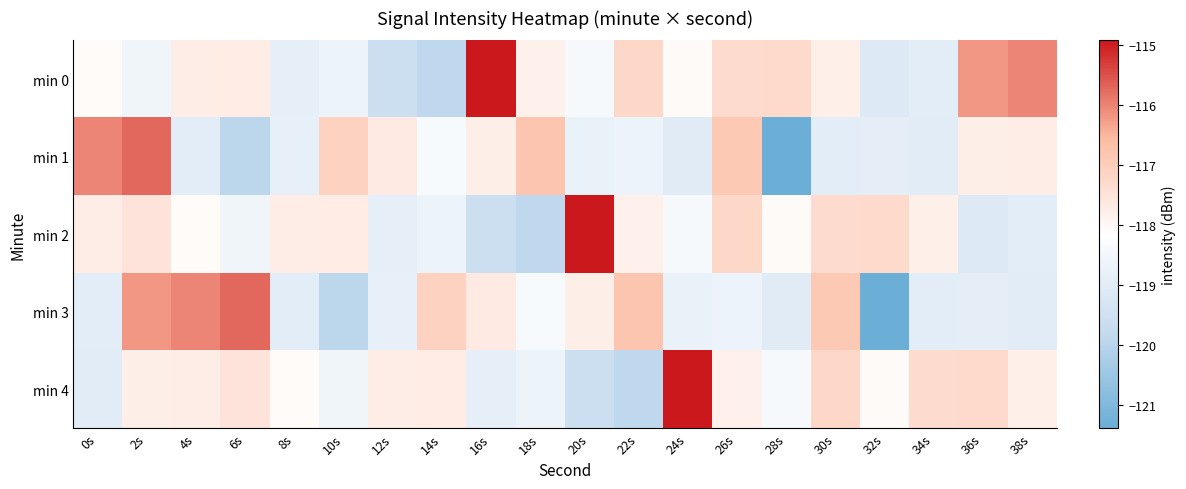

What is the minimum value shown in the chart?

-121.4